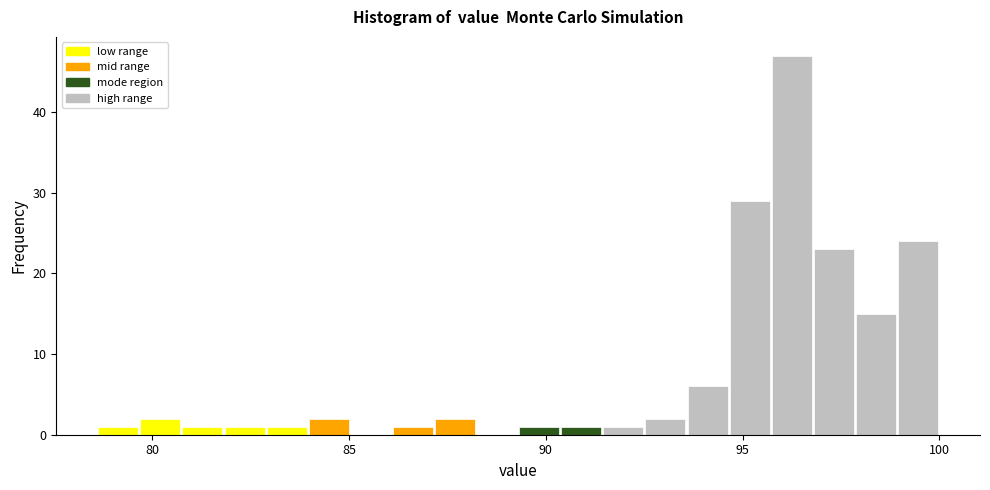

Around what value on the x-axis is the tallest bar? Give the approximate position of its centre, as read against the axis.

96.0